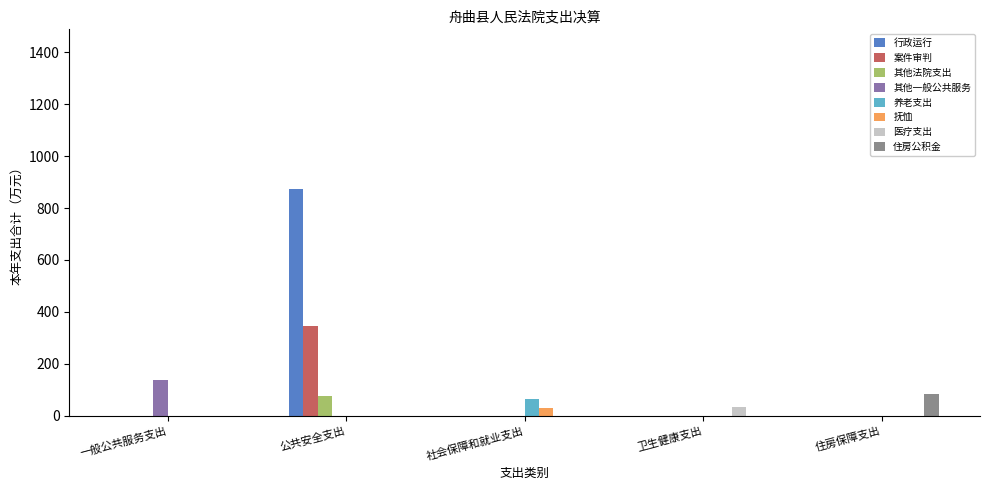

What is the maximum value shown in the chart?

875.1